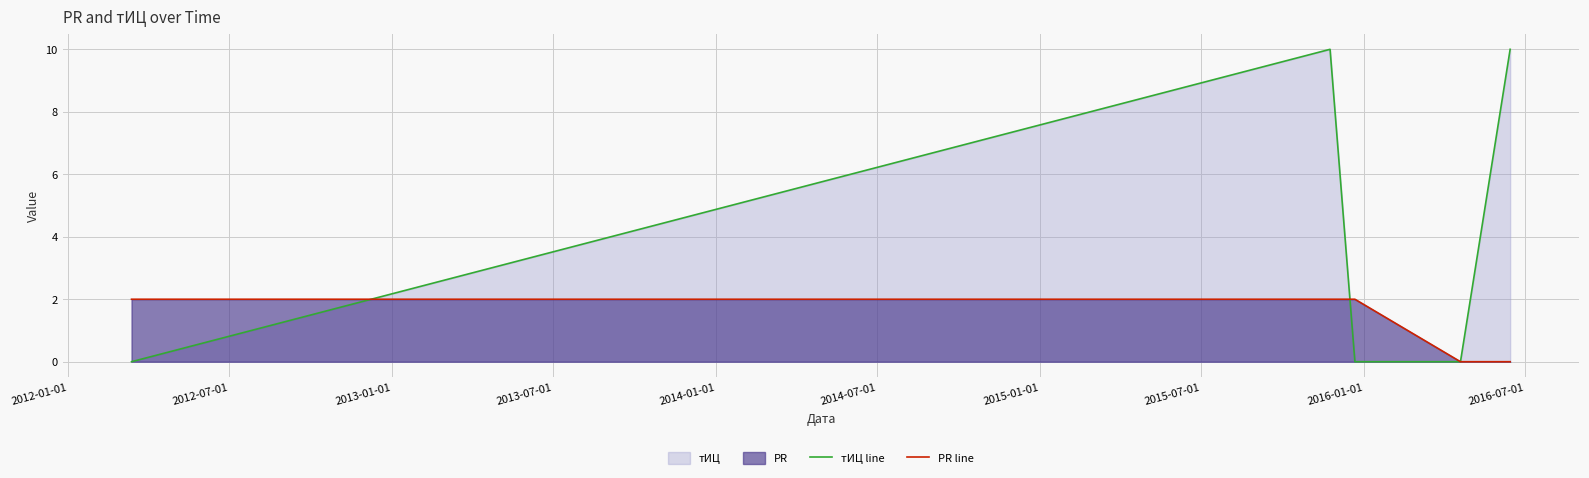

Which series has the widest spread of values?

тИЦ line